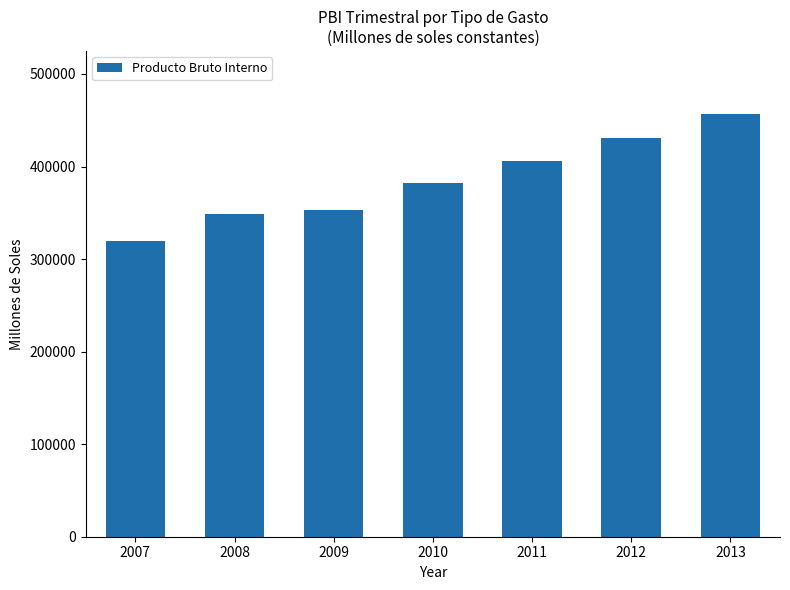

Are the bars horizontal?

No